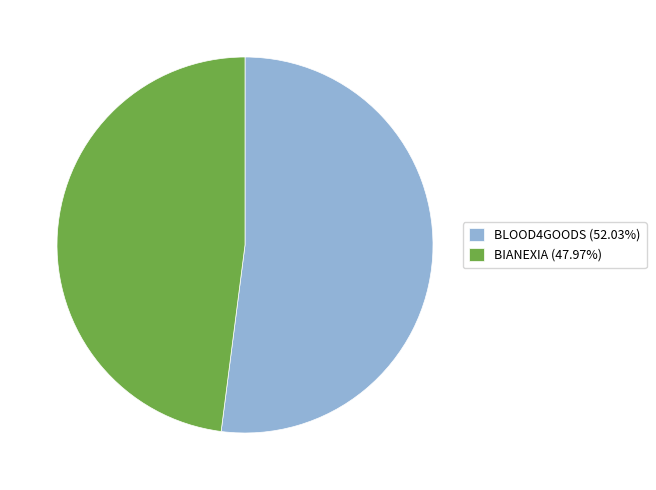

Does BLOOD4GOODS (52.03%) represent more than half of the total?

Yes